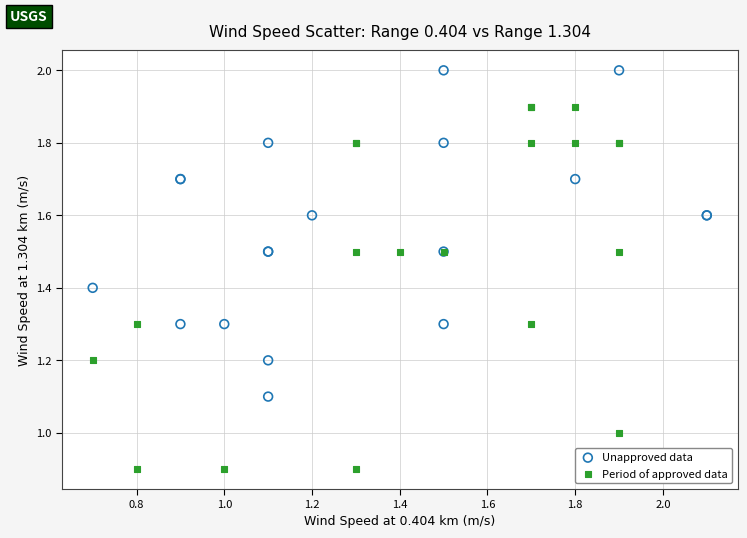

Which series reaches the maximum Y coordinate?

Unapproved data